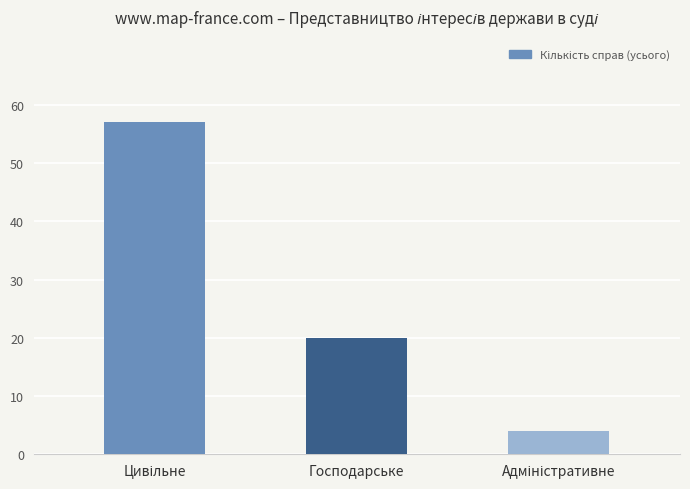

Where is the data nearest to the value 30?

Господарське